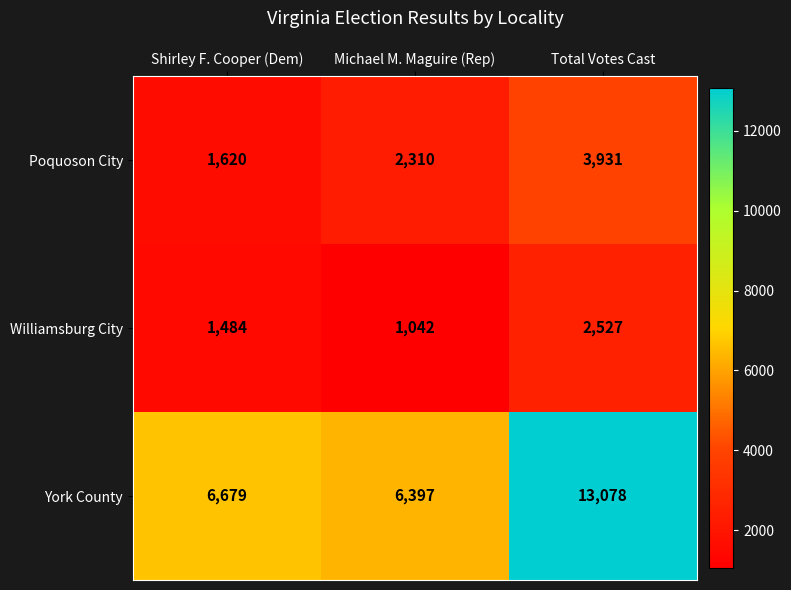

How many categories are shown in the chart?

3